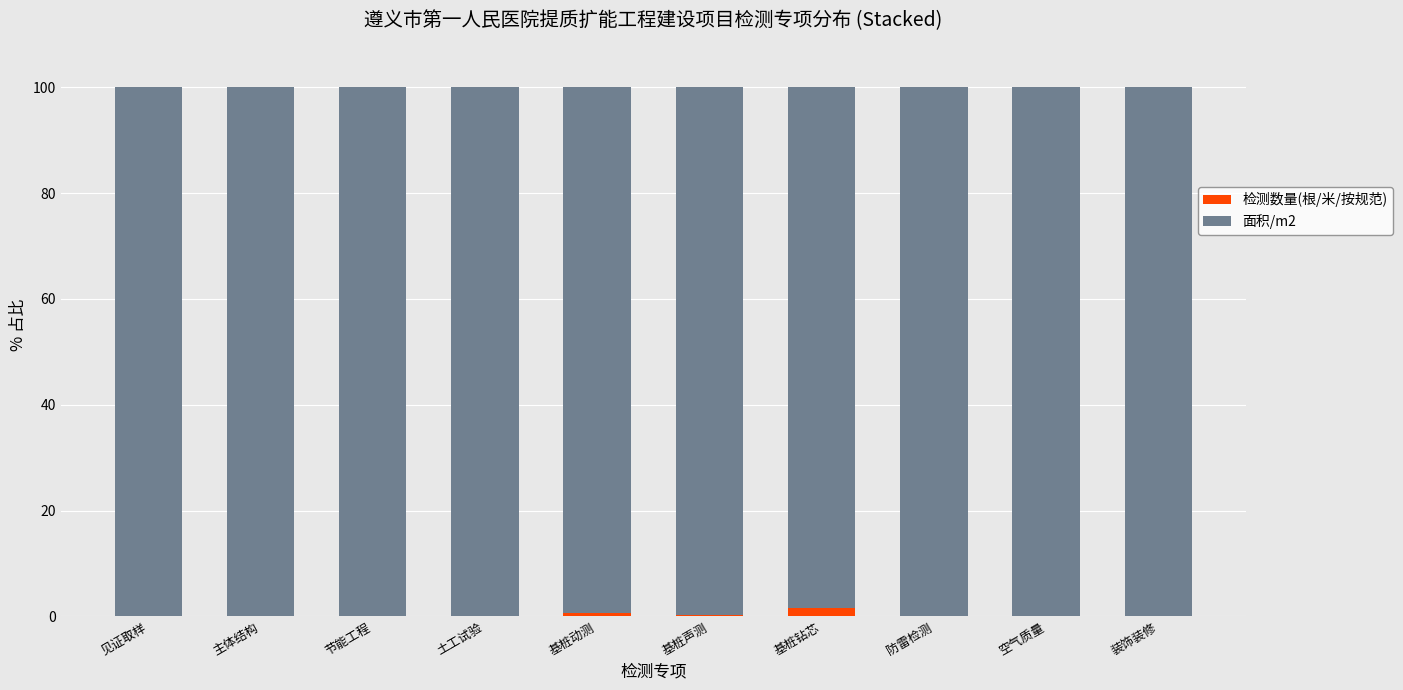

The 检测数量(根/米/按规范) series shows 0.0 at 节能工程. True or false?

True